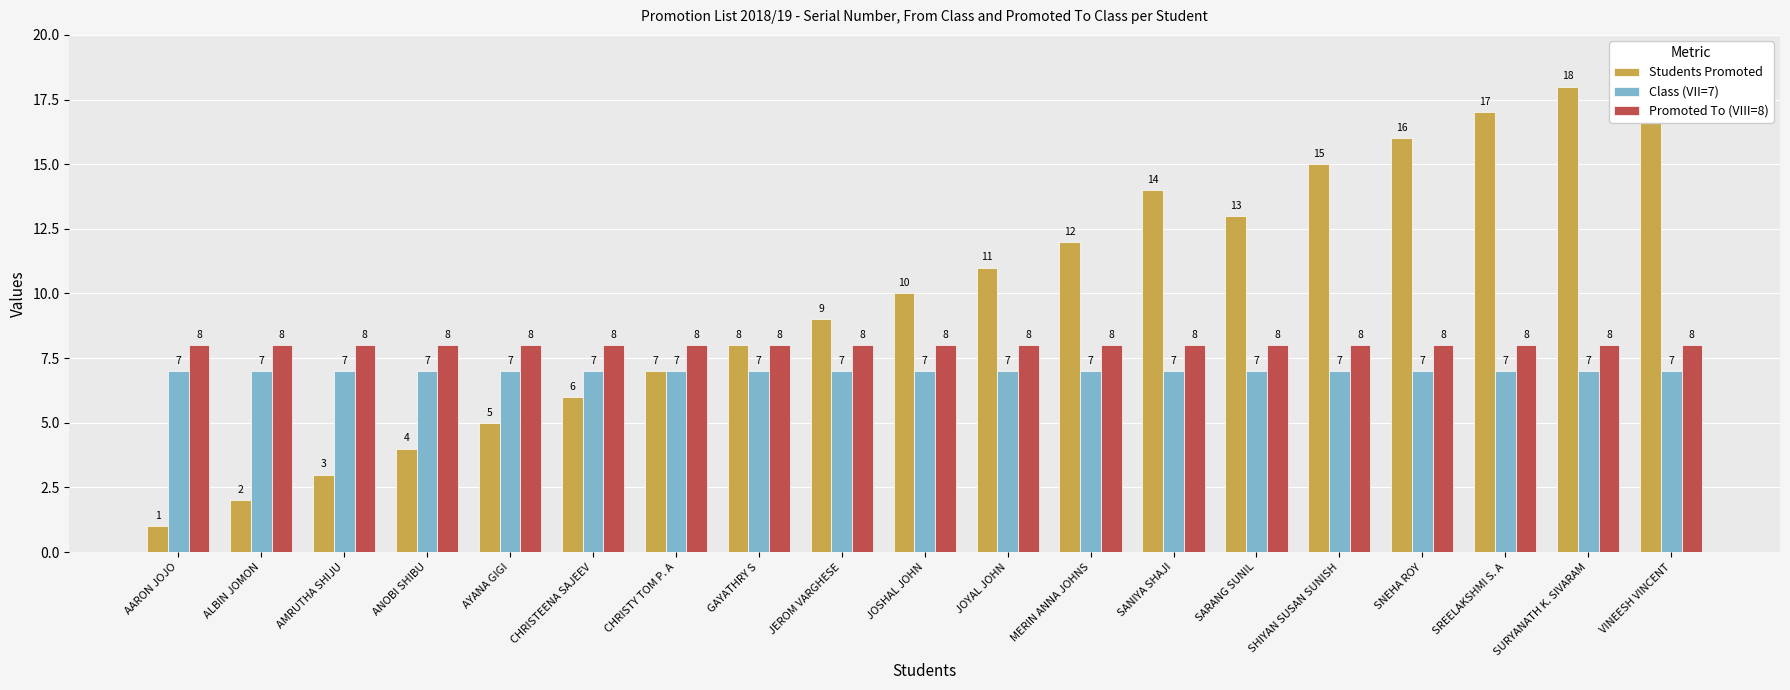

What is the average value of the Promoted To (VIII=8) series?

8